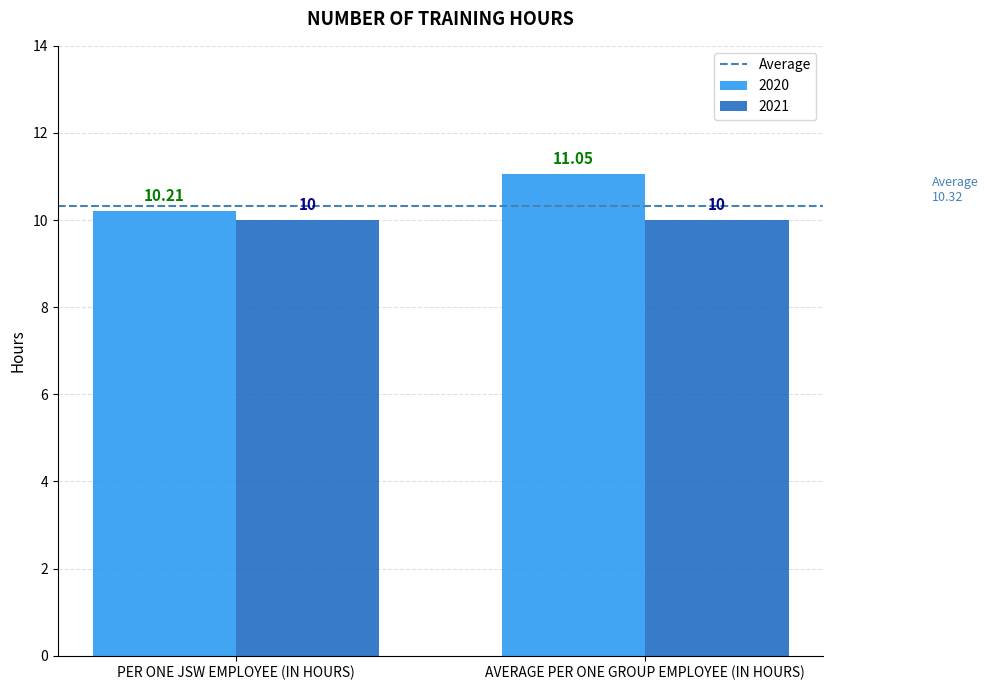

What position from the left is PER ONE JSW EMPLOYEE (IN HOURS)?

1